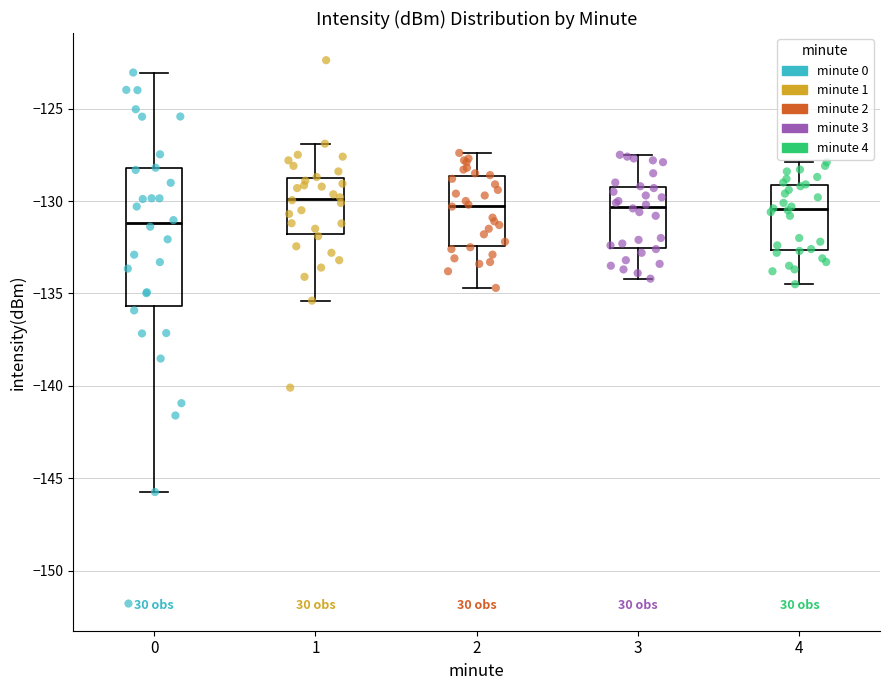

Reading left to right, transcribe this box plot: for each box, give where its median line is, the range the box spans, and where its two whiskers end, as read against the y-axis. The values are not printed on the chart, so give them approximately, as read against the axis.

0: median -131.0, box -135.5 to -128.0, whiskers -145.5 to -123.0
1: median -130.0, box -132.0 to -128.5, whiskers -135.5 to -127.0
2: median -130.0, box -132.5 to -128.5, whiskers -134.5 to -127.5
3: median -130.5, box -132.5 to -129.0, whiskers -134.0 to -127.5
4: median -130.5, box -132.5 to -129.0, whiskers -134.5 to -128.0